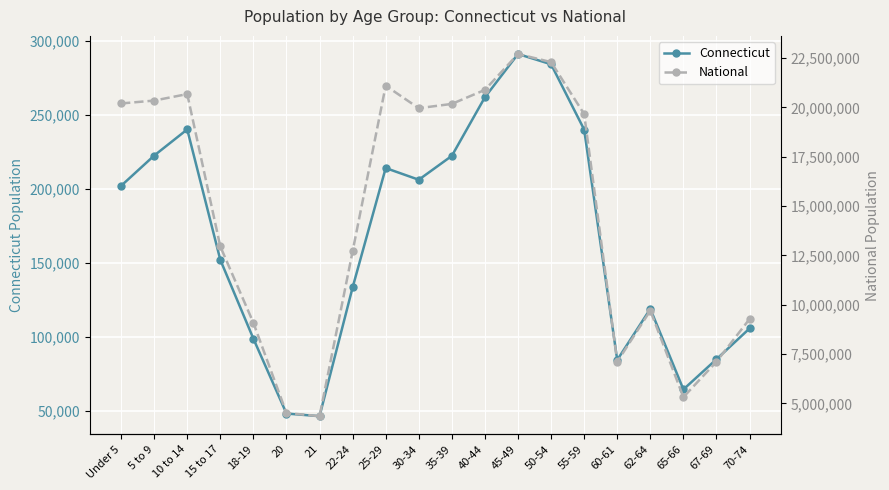

The National series shows 1318803 at 21. True or false?

False